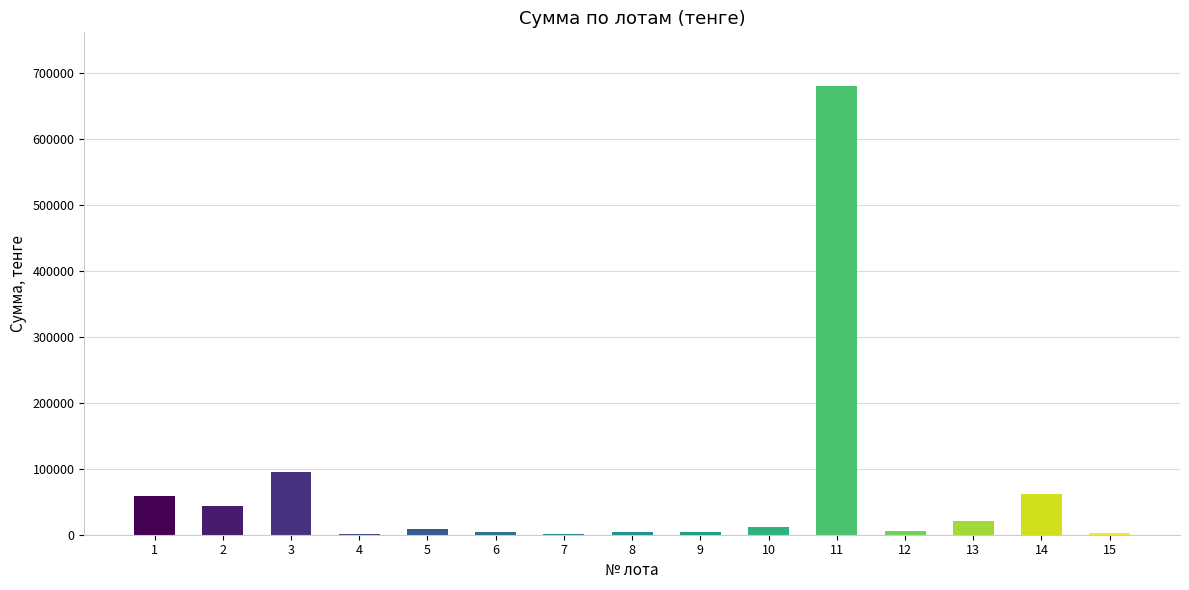

At which label is the value closest to 340560?

3